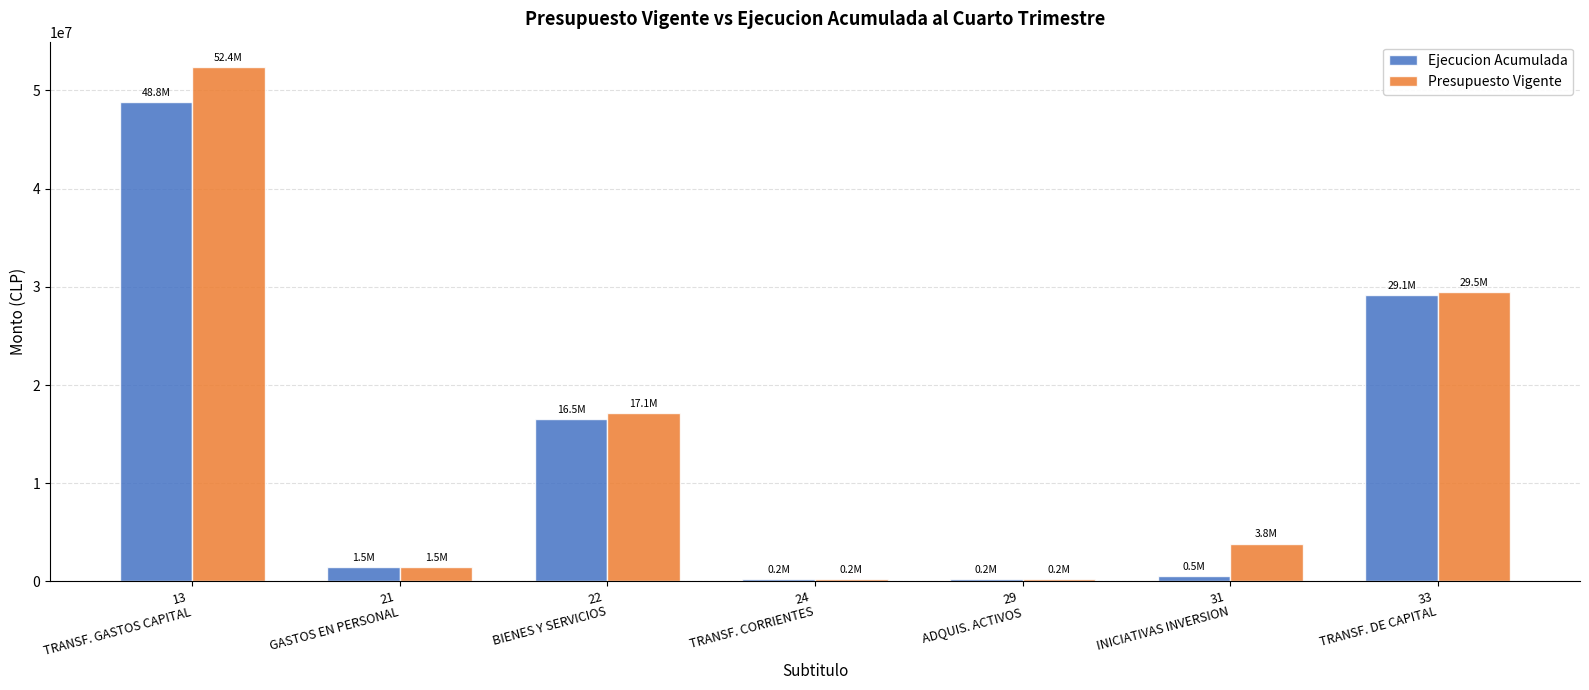

What is the label of the 2nd bar from the right?

31
INICIATIVAS INVERSION